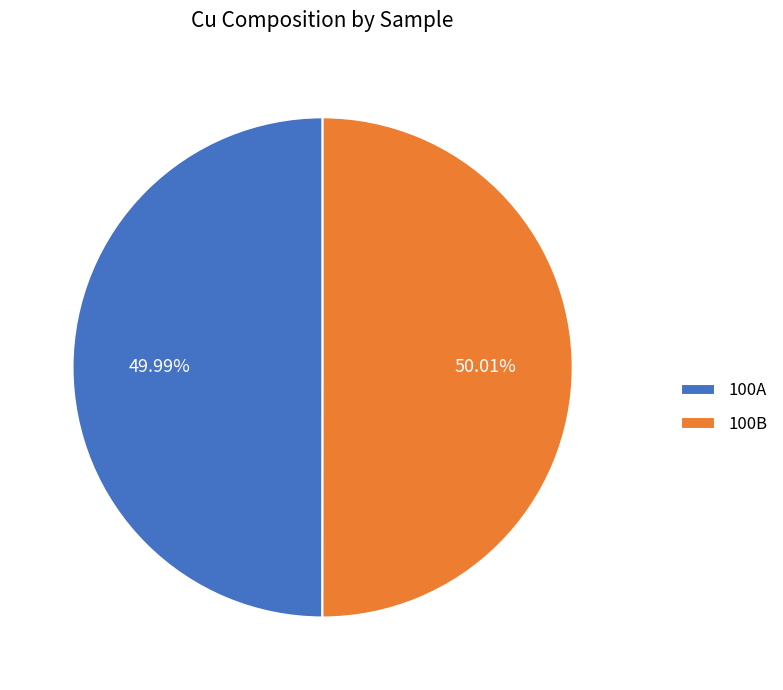

Combined, do 100A and 100B account for over 50%?

Yes